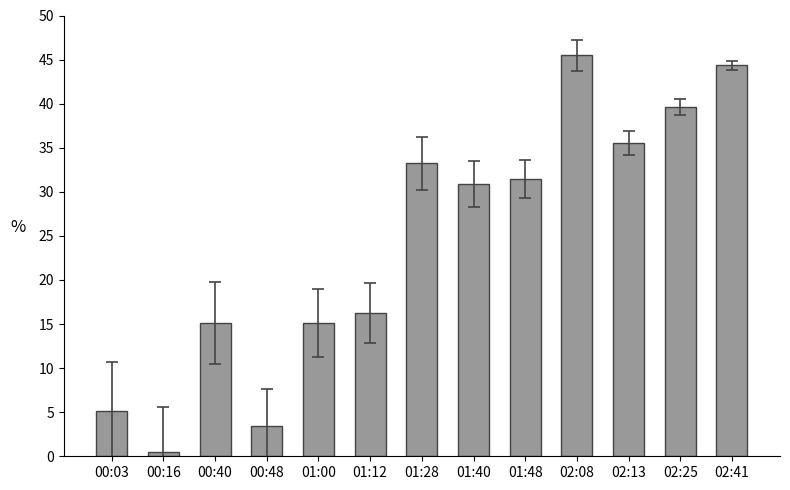

Is it true that the value at 02:25 is 39.7?

True